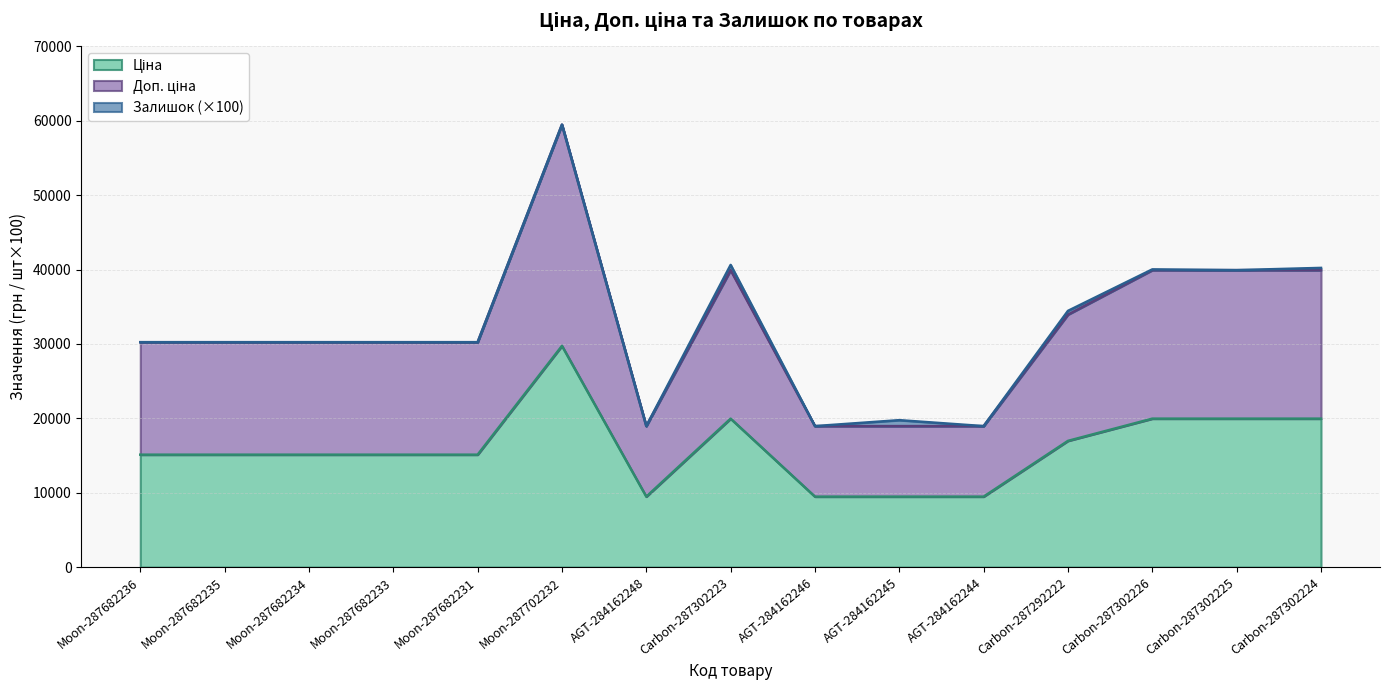

How many interior local peaks does the Доп. ціна series have?

2